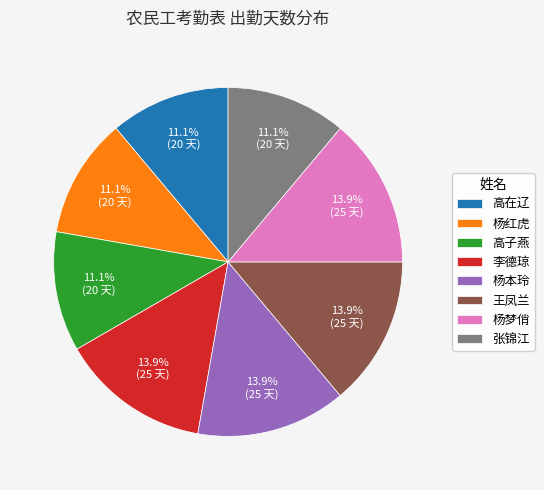

To the nearest percent, what is the average slice percentage?

12%